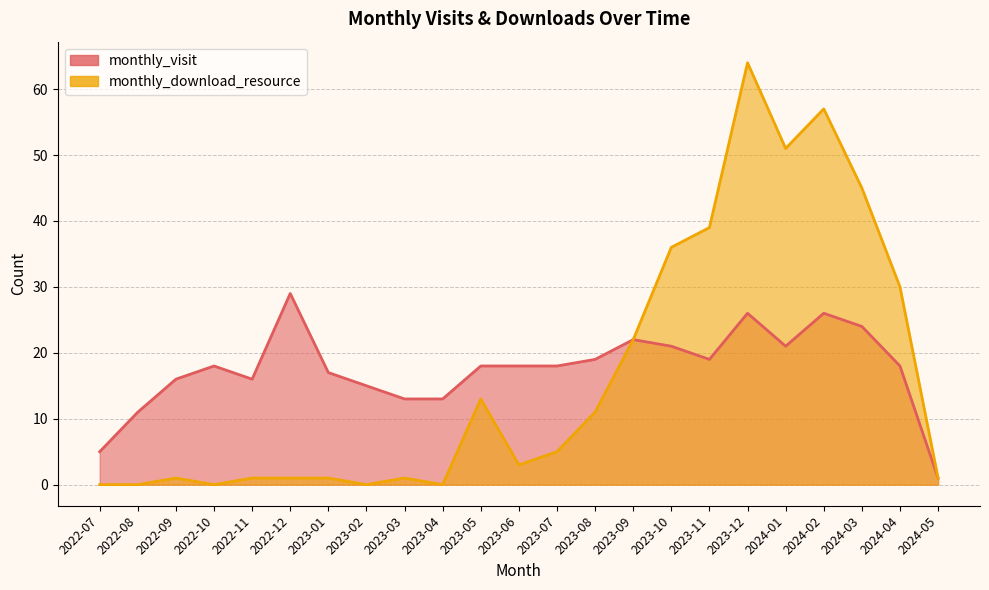

In monthly_download_resource, how many points are lower than both neighbors (excluding endpoints)?

5